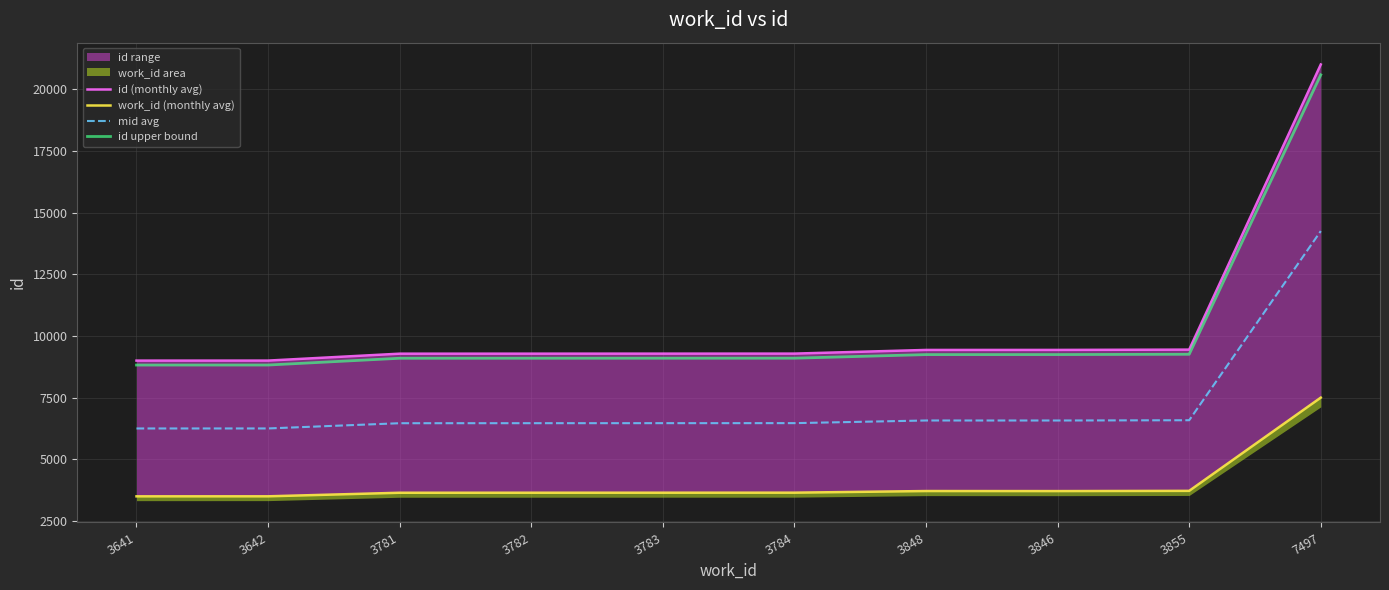

True or false: work_id (monthly avg) and mid avg cross at least once.

False